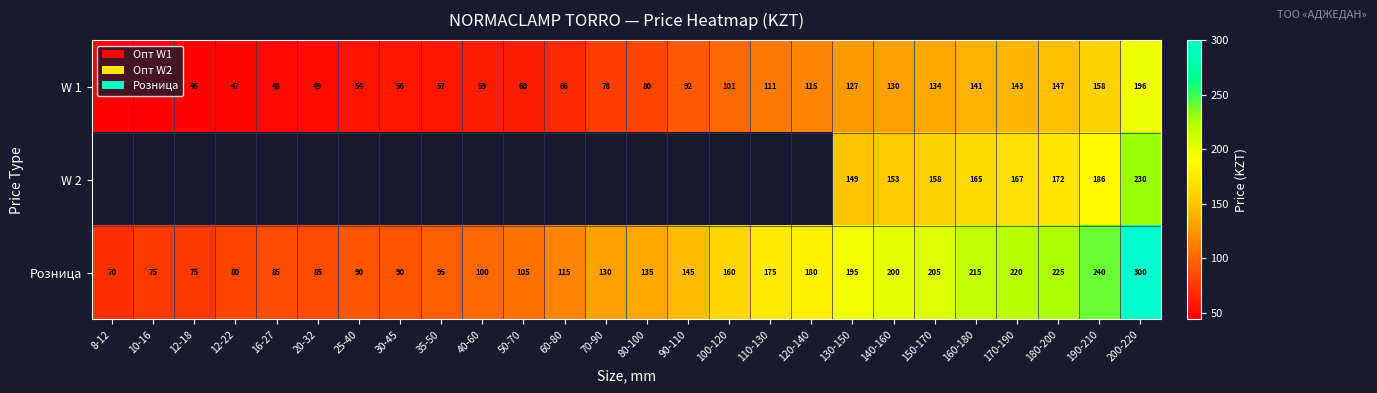

What is the average value of the Розница series?

145.8